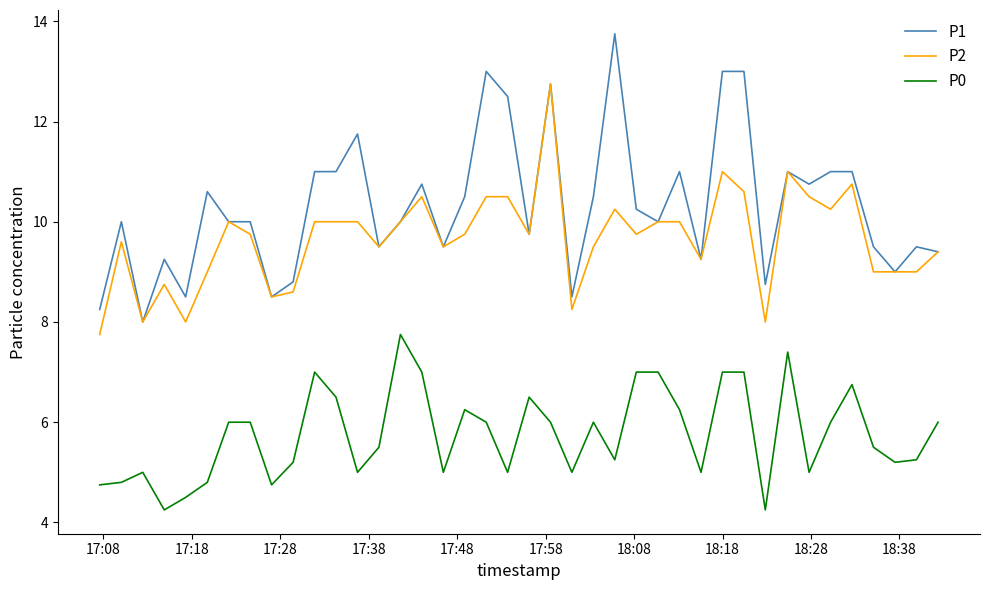

Which series has the largest range (max minus min)?

P1